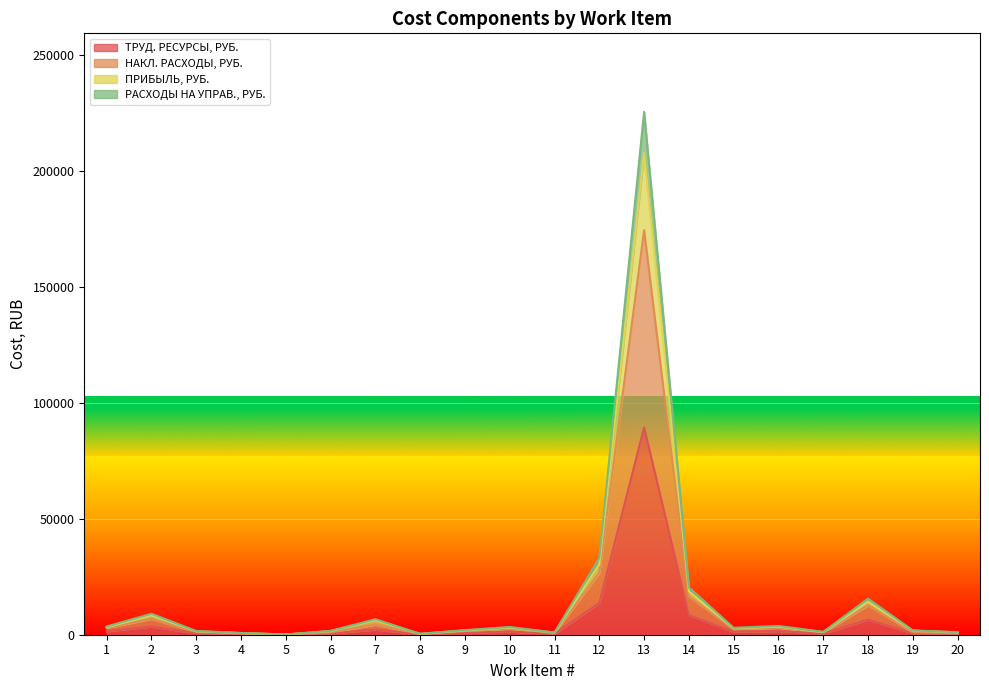

What is the total value across all series at 18?

15558.5